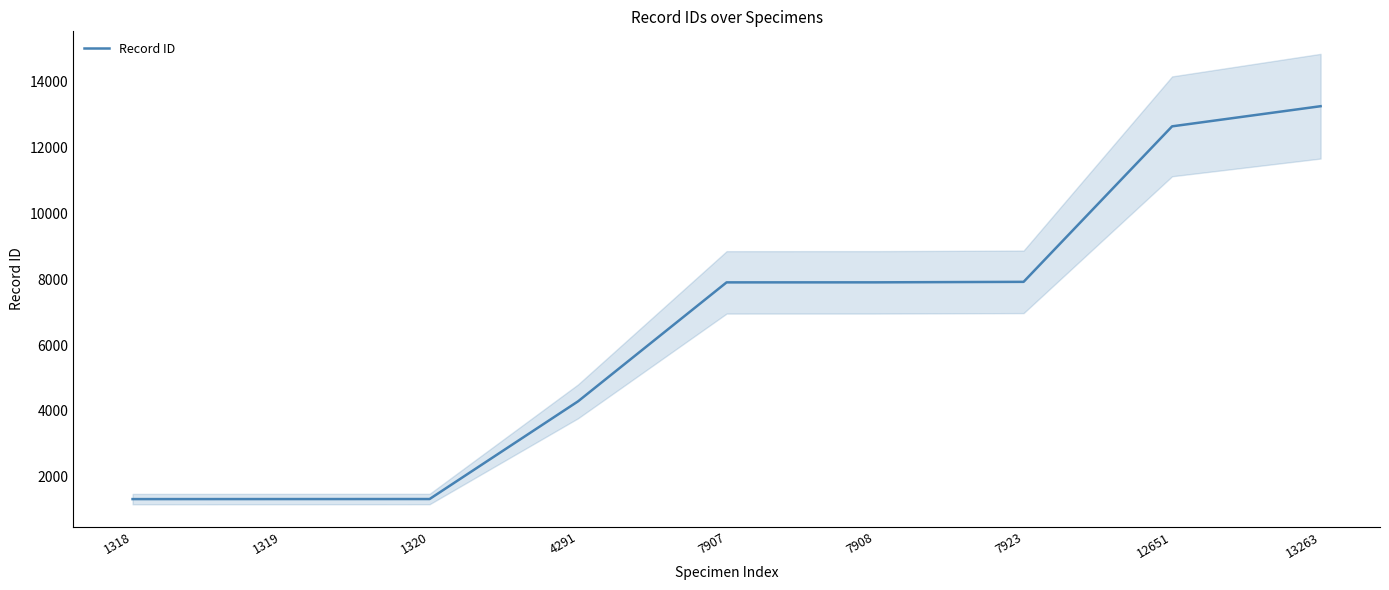

True or false: the data shows 7923 at 7923.

True